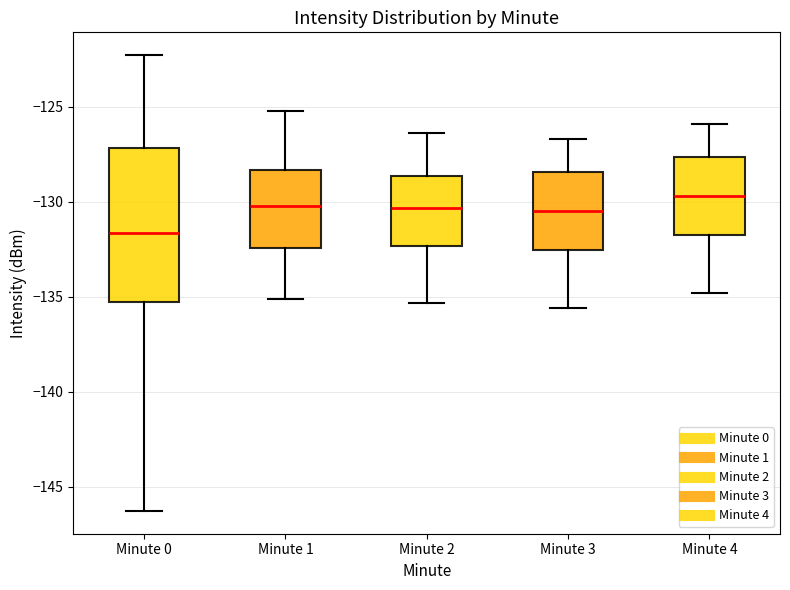

Which box has the lowest median line?

Minute 0